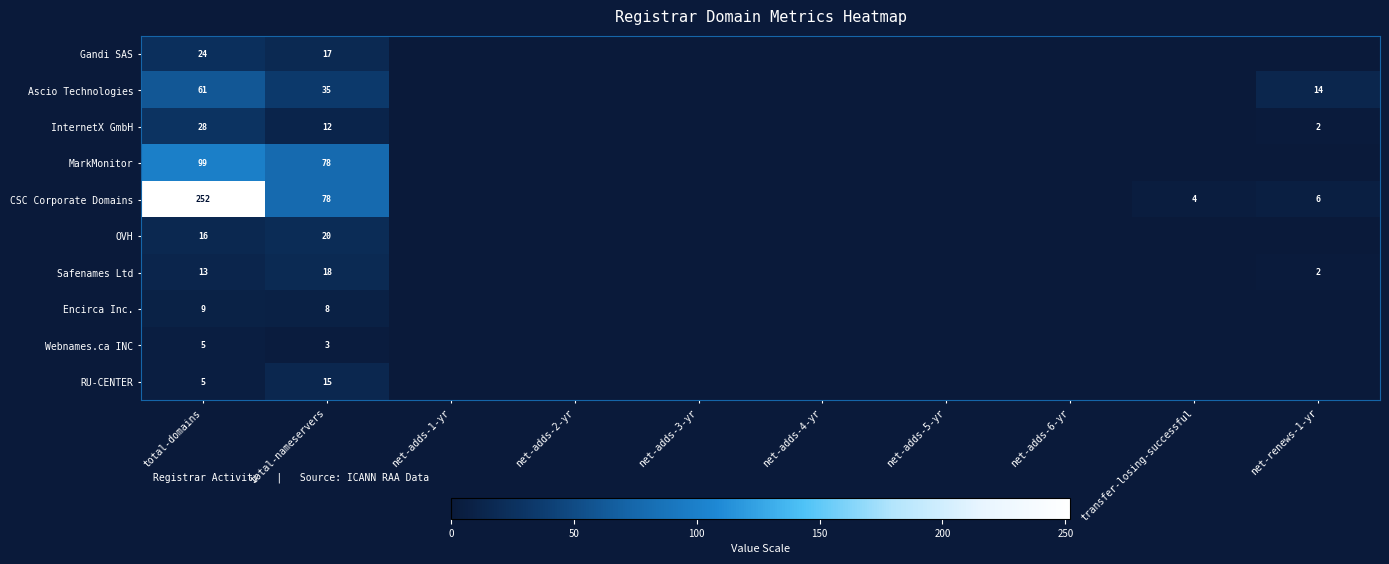

The value of MarkMonitor at total-nameservers is 46. True or false?

False